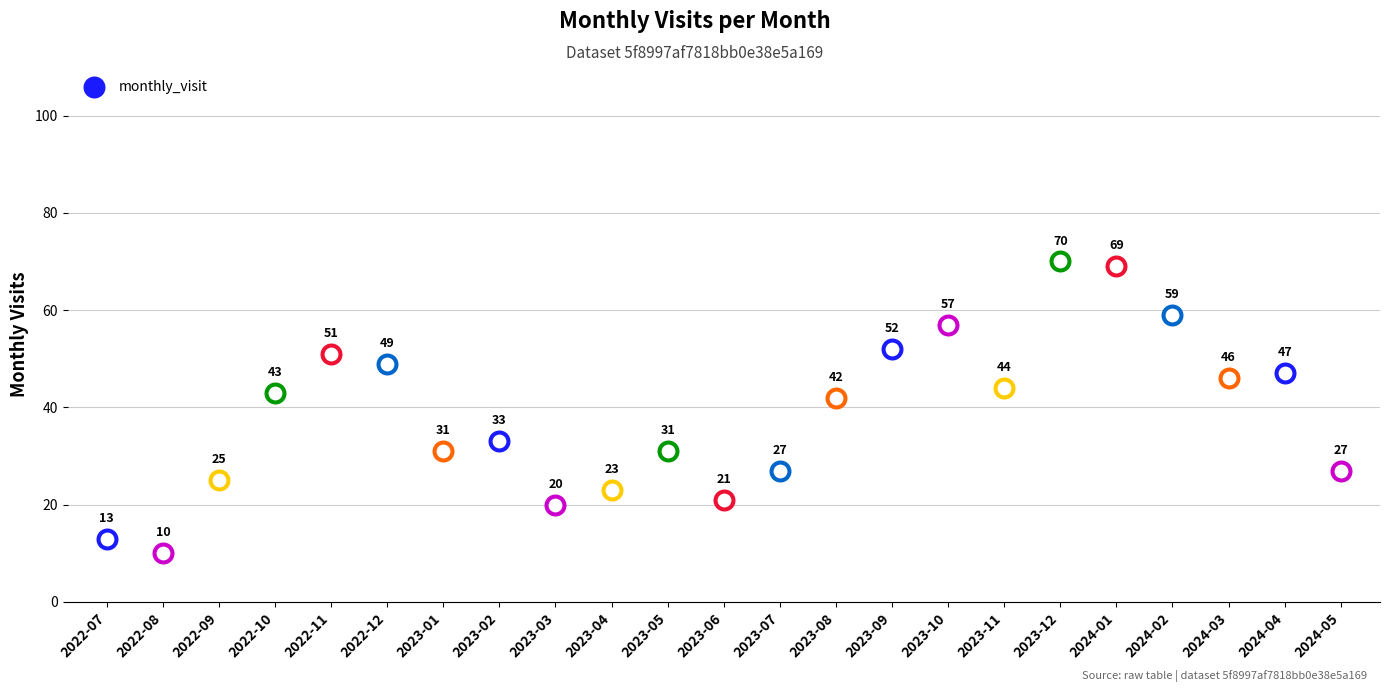

Approximately how many times larger is the value at 2023-03 compared to 2023-07?

0.7